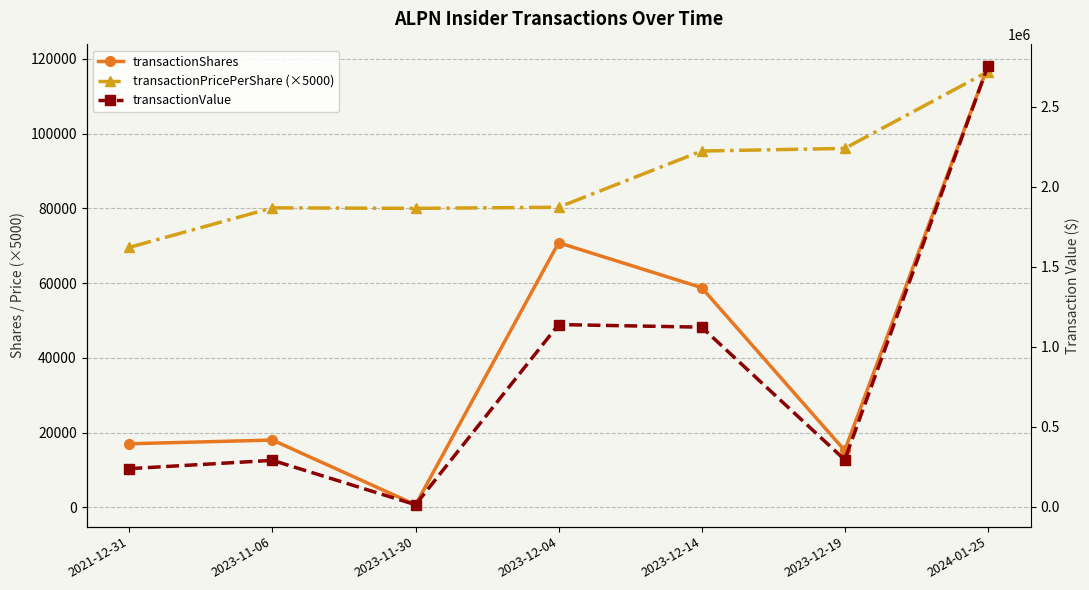

The transactionShares series shows 25658.3 at 2023-11-06. True or false?

False